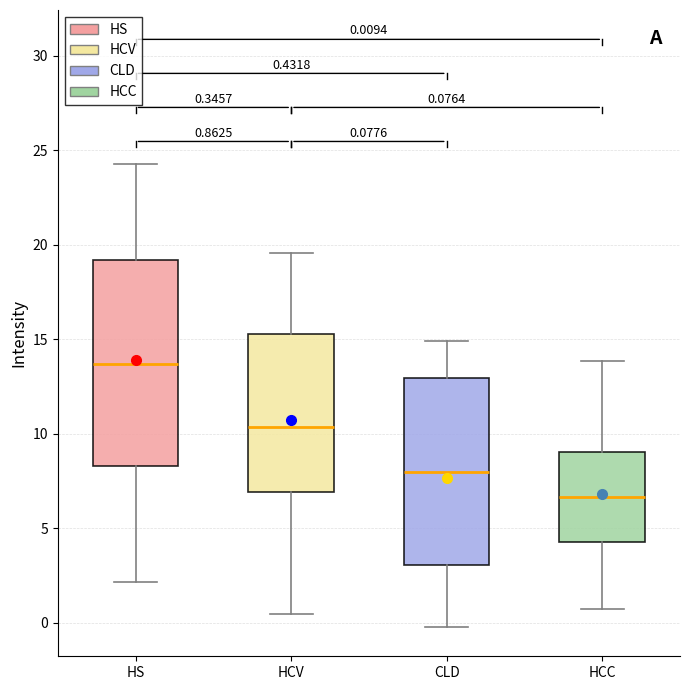

Which box is the tallest, from its lower edge to its upper edge?

HS